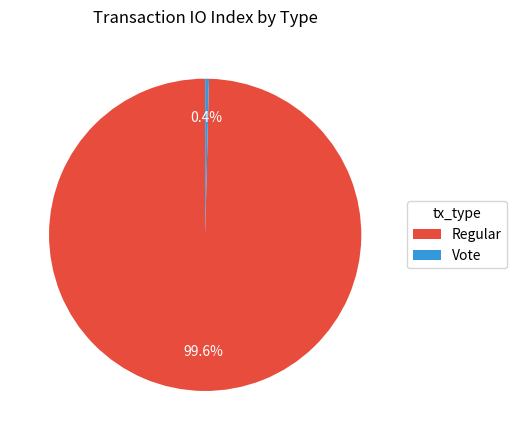

How many segments does this pie chart have?

2